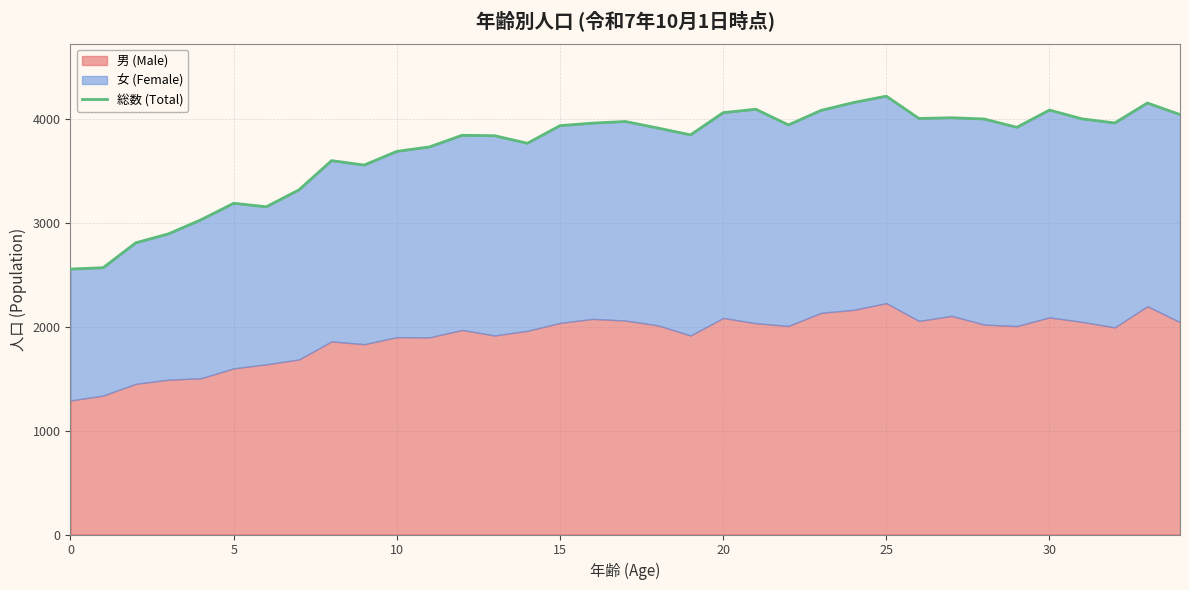

What is the difference between the second highest and second lowest values?

1592